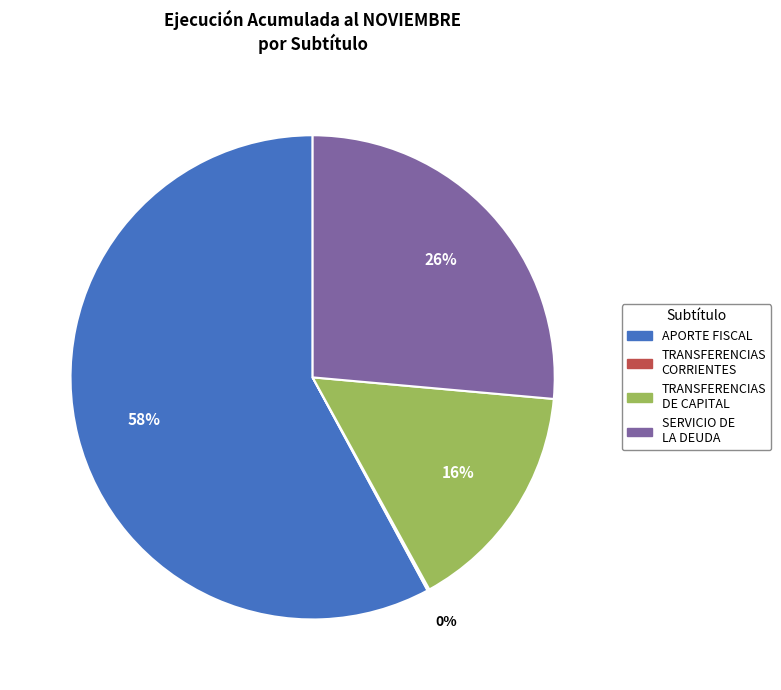

The SERVICIO DE LA DEUDA slice represents 26% of the pie. True or false?

True